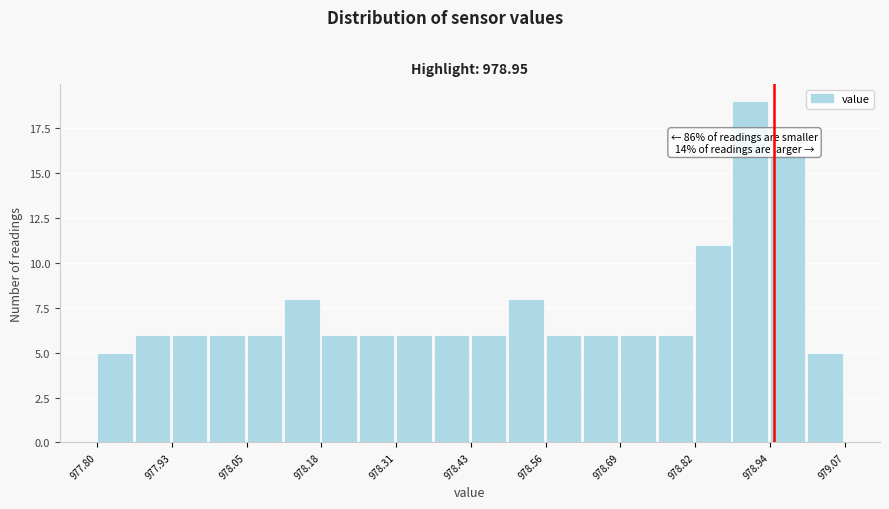

Read against the x-axis, roughly where is the centre of the tallest bar?

978.90